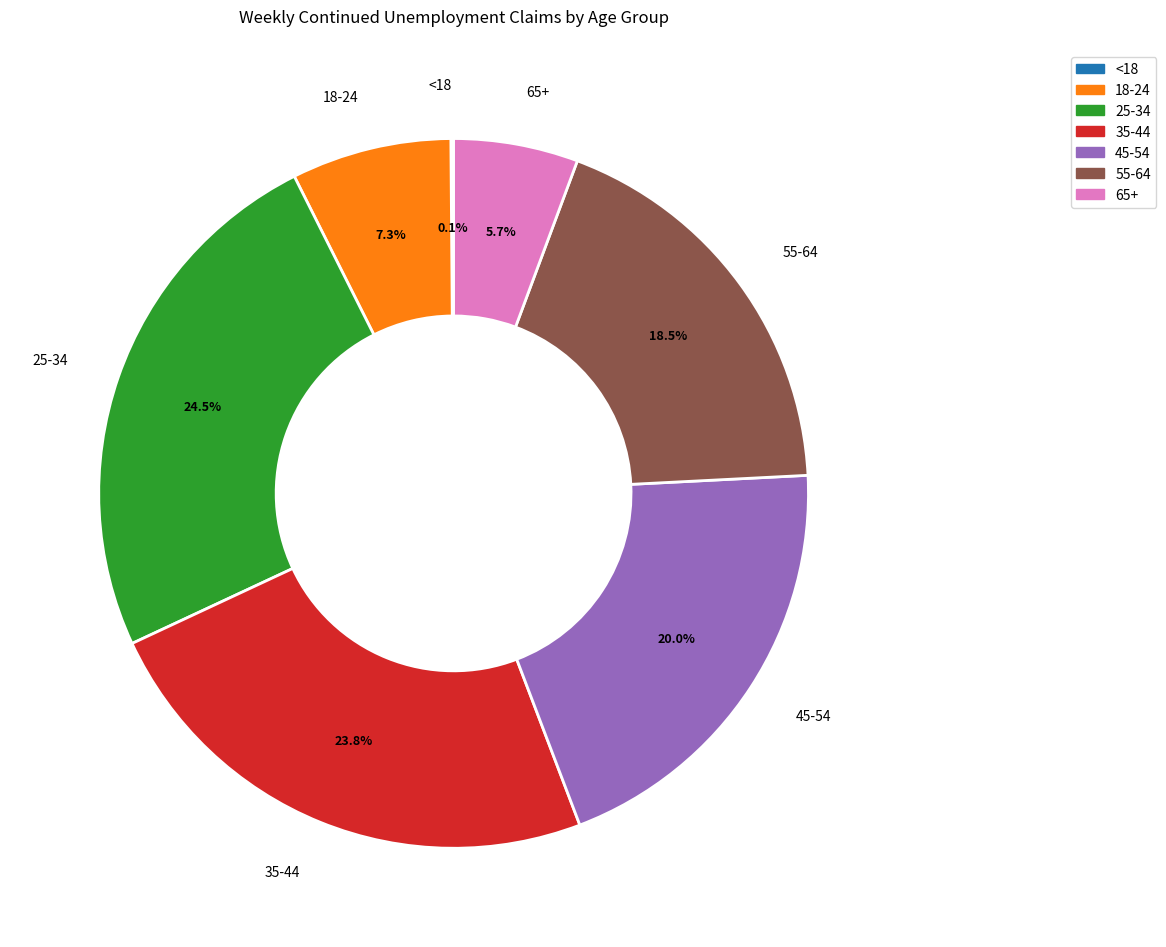

To the nearest percent, what is the combined percentage of 55-64 and 25-34?

43%